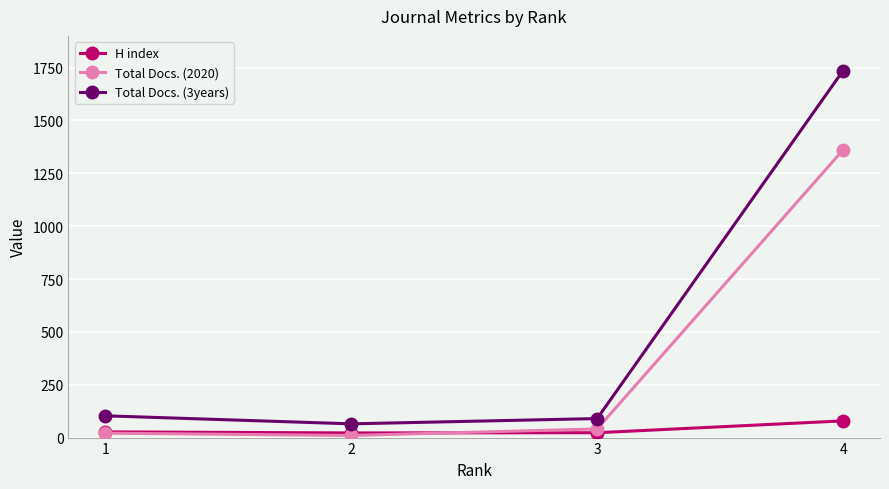

True or false: Total Docs. (2020) and Total Docs. (3years) cross at least once.

False